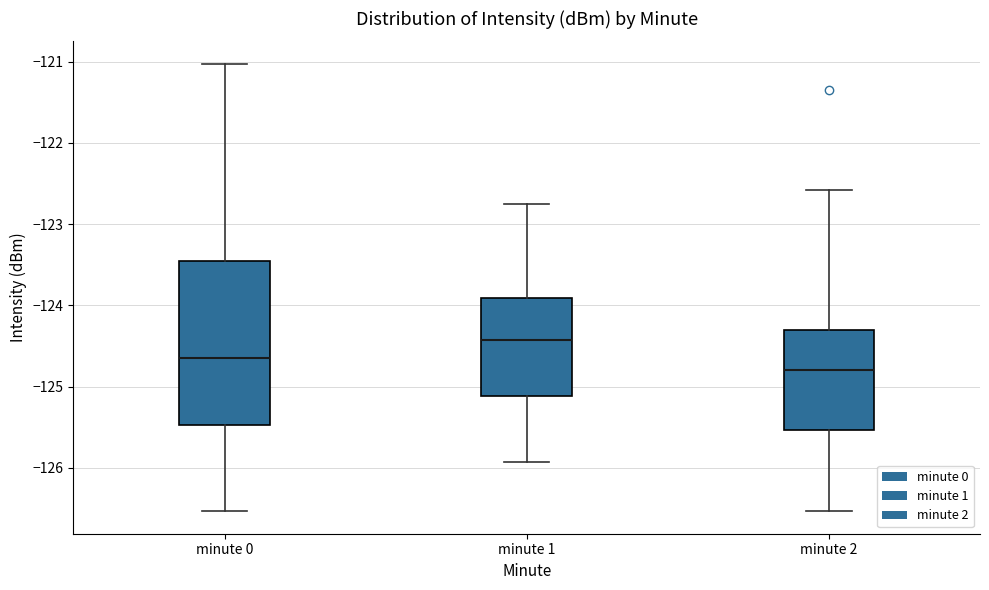

Where does the lower whisker of the box for minute 0 end on the y-axis? The values are not printed on the chart, so give them approximately, as read against the axis.

-126.5